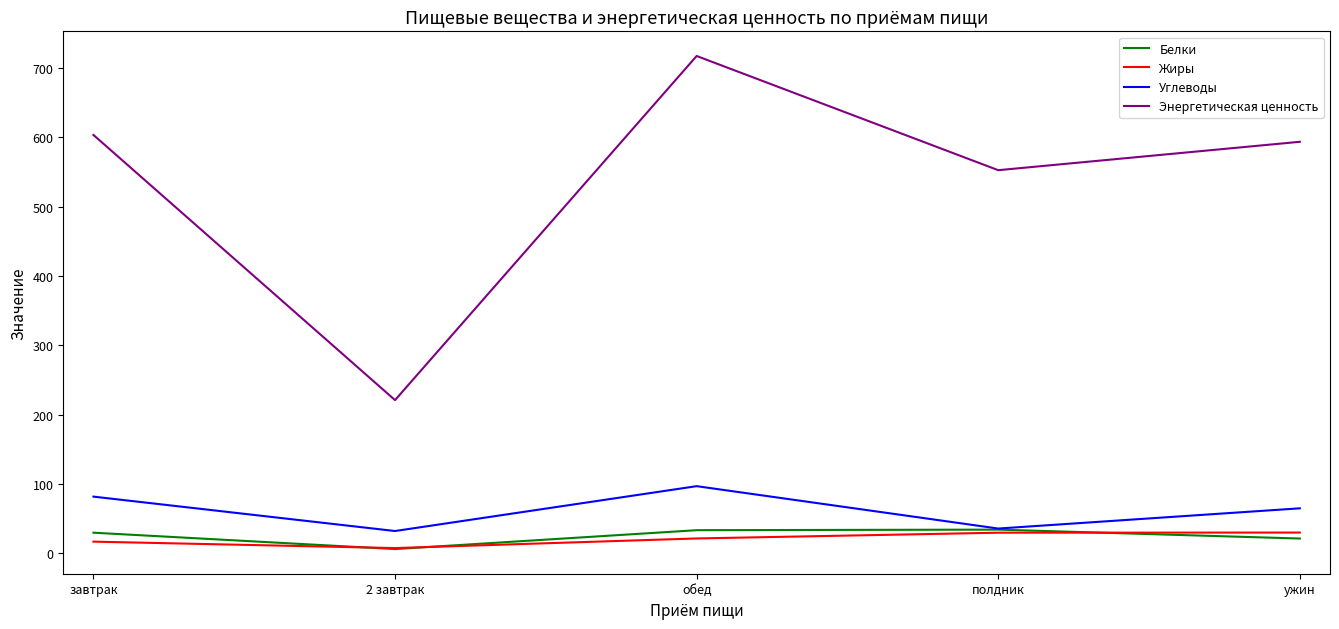

The value of Энергетическая ценность at полдник is 552.6. True or false?

True